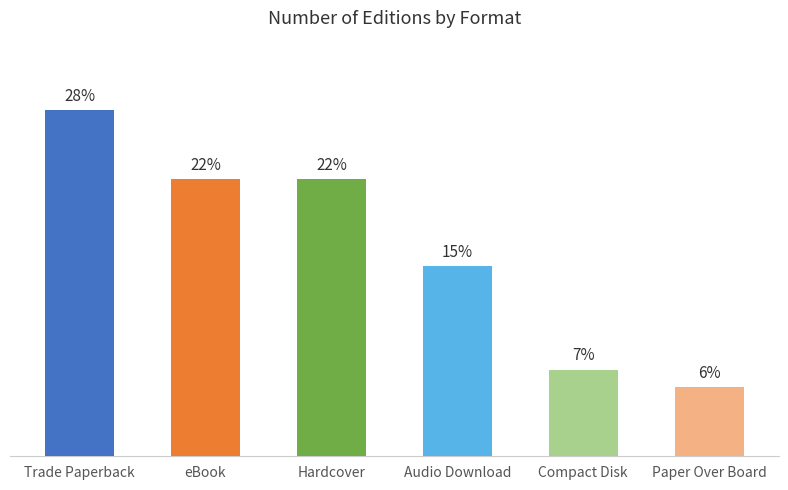

Approximately how many times larger is the value at Hardcover compared to Paper Over Board?

4.0